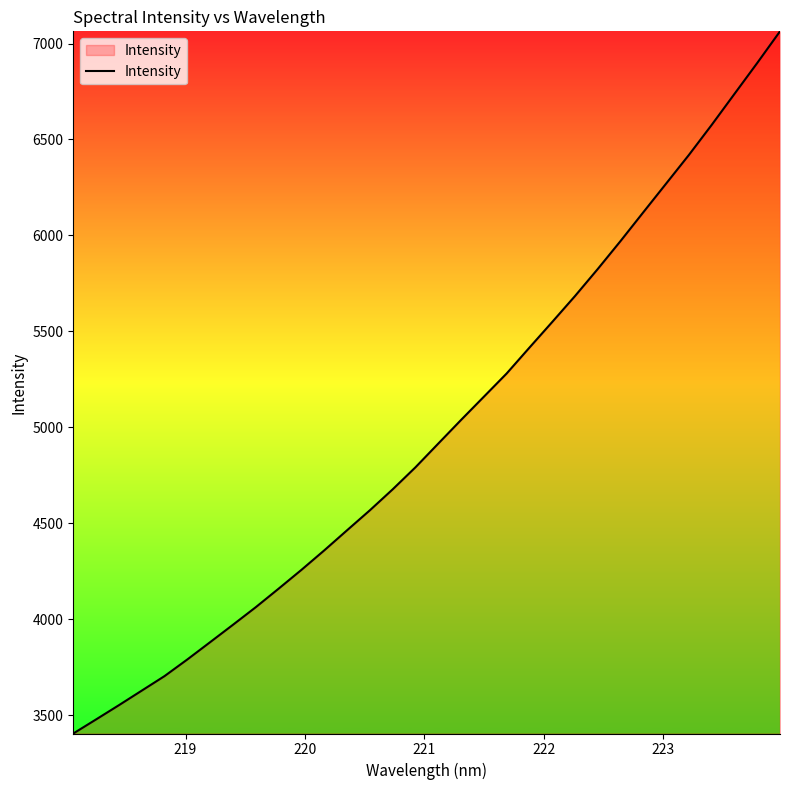

What is the greatest value displayed?

7063.6